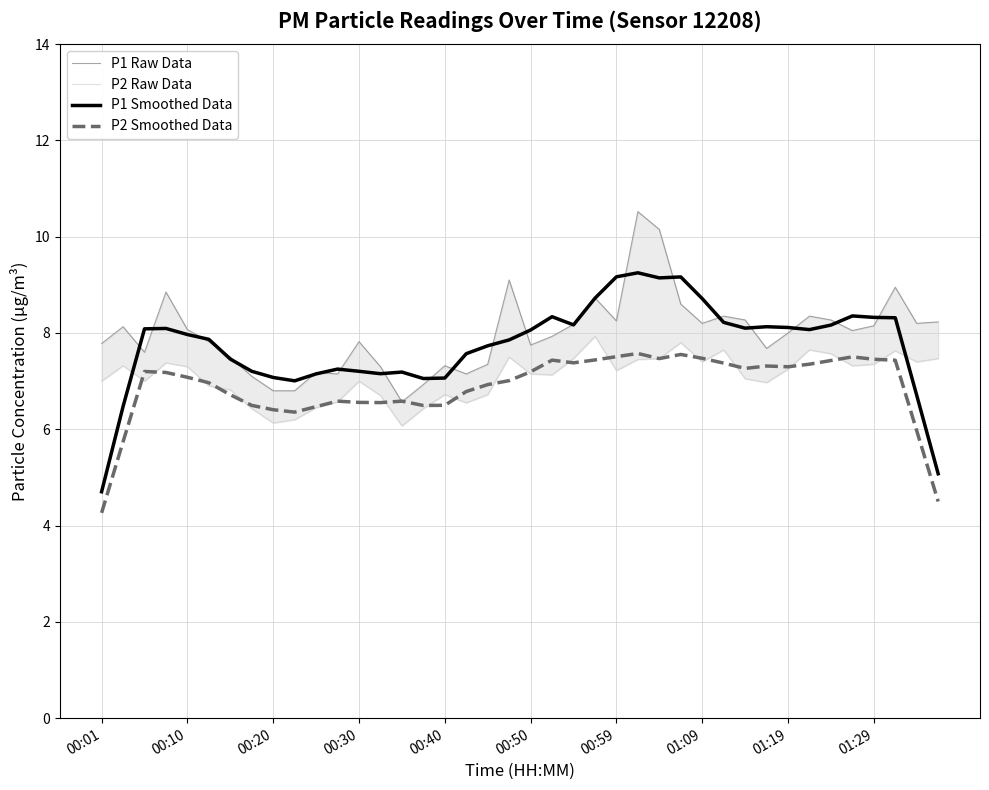

True or false: P2 Raw Data and P2 Smoothed Data intersect in this chart.

True